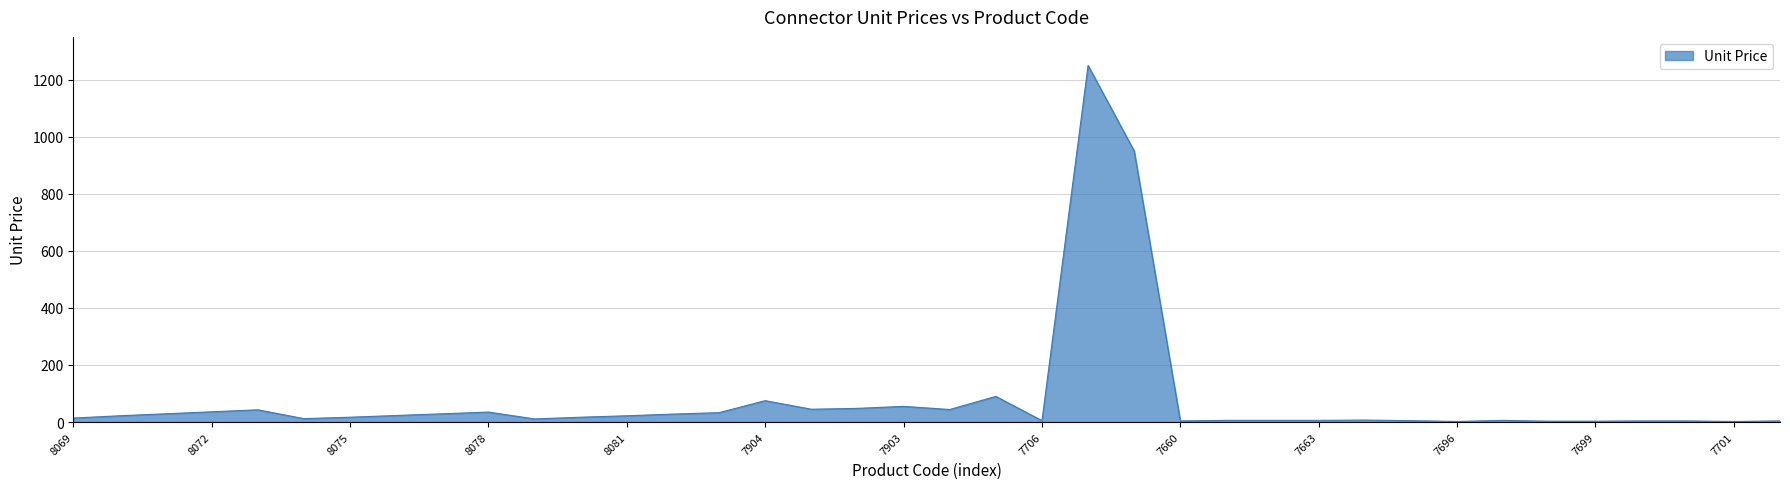

What is the minimum value shown in the chart?

2